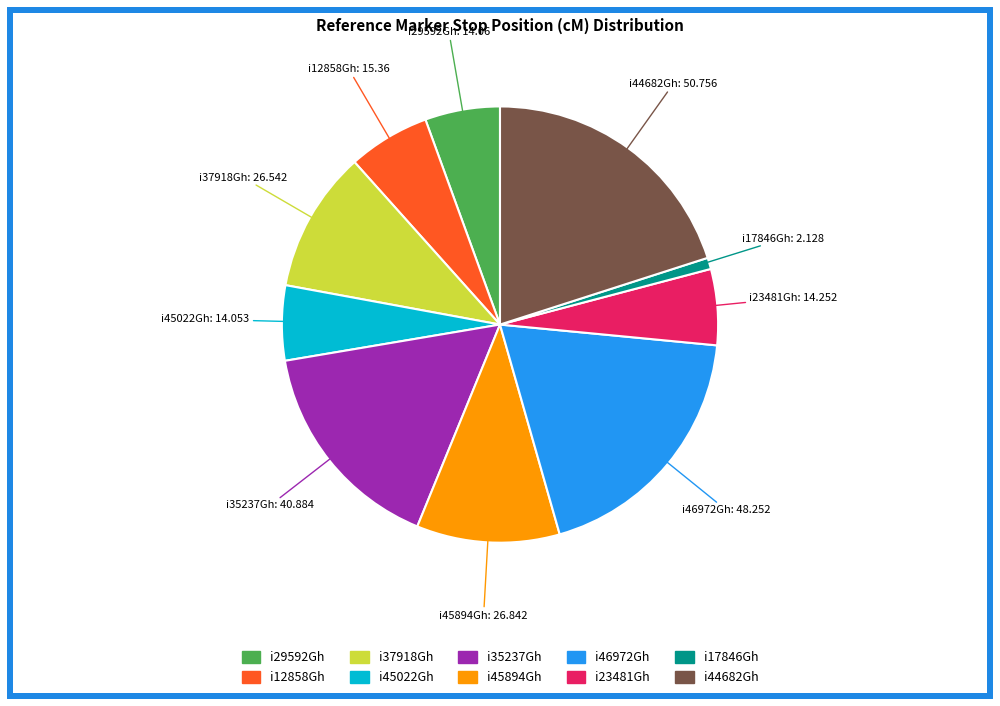

Do i17846Gh and i35237Gh together represent more than half of the pie?

No